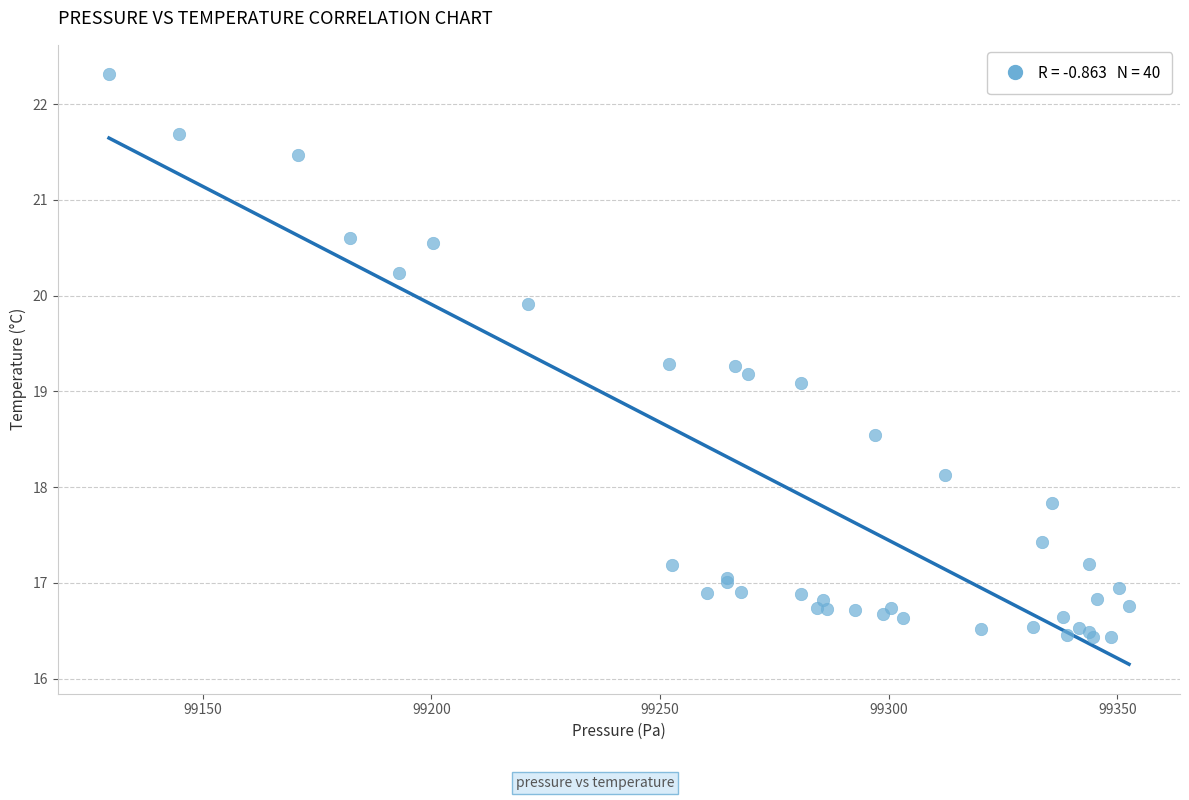

What Y value in the scatter plot is closest to 19?

19.1